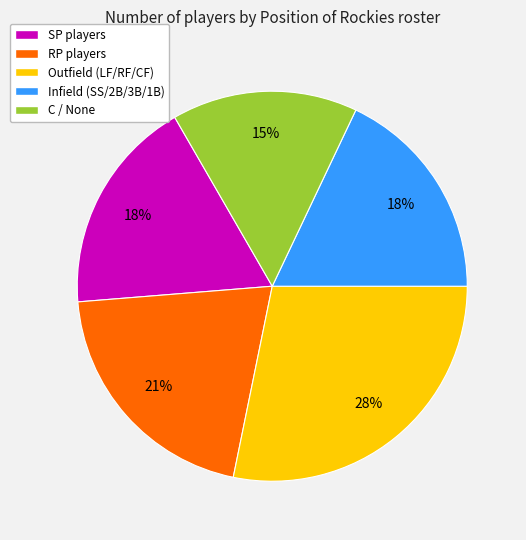

Is there any slice that represents more than half of the pie?

No